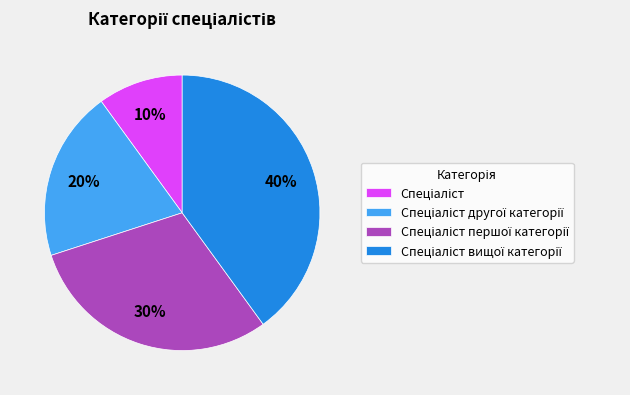

Is there any slice that represents more than half of the pie?

No